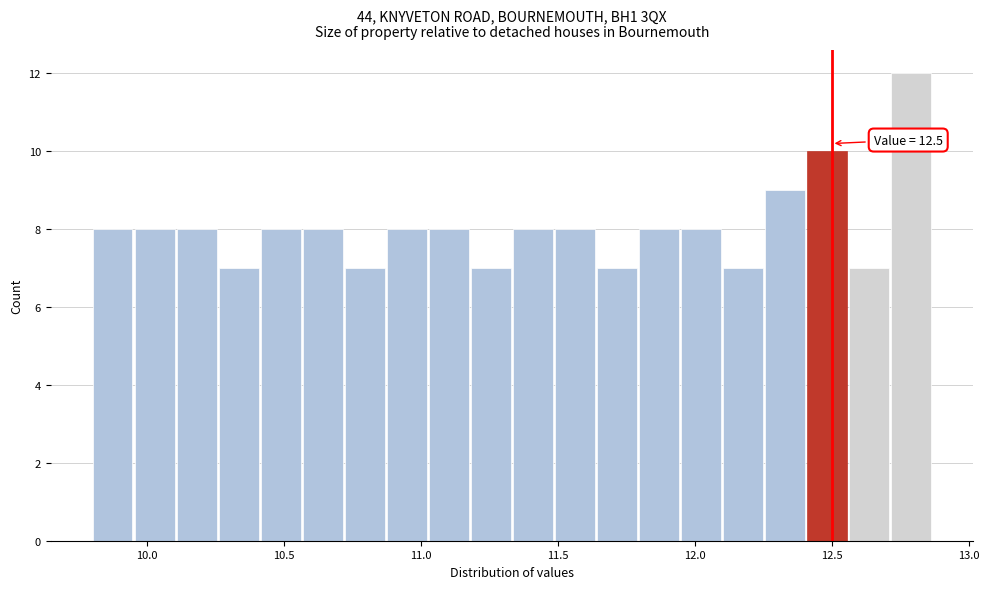

Around what value on the x-axis is the tallest bar? Give the approximate position of its centre, as read against the axis.

12.80